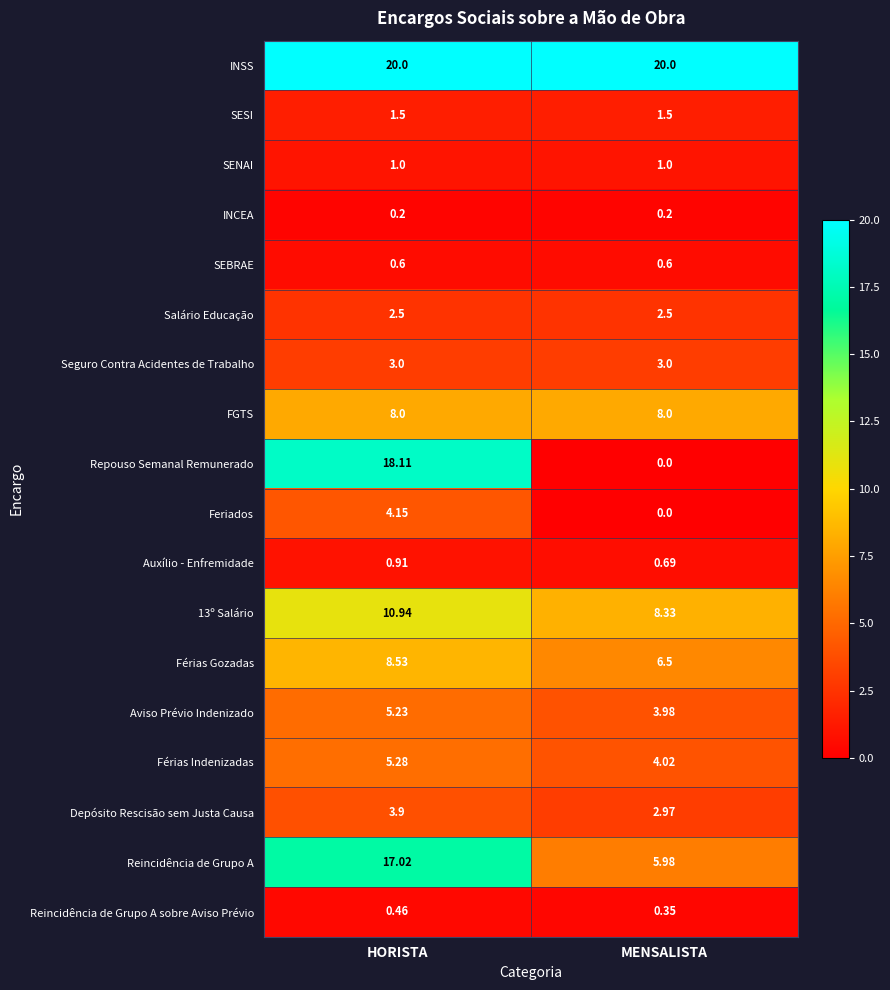

Which series has the largest range (max minus min)?

Repouso Semanal Remunerado